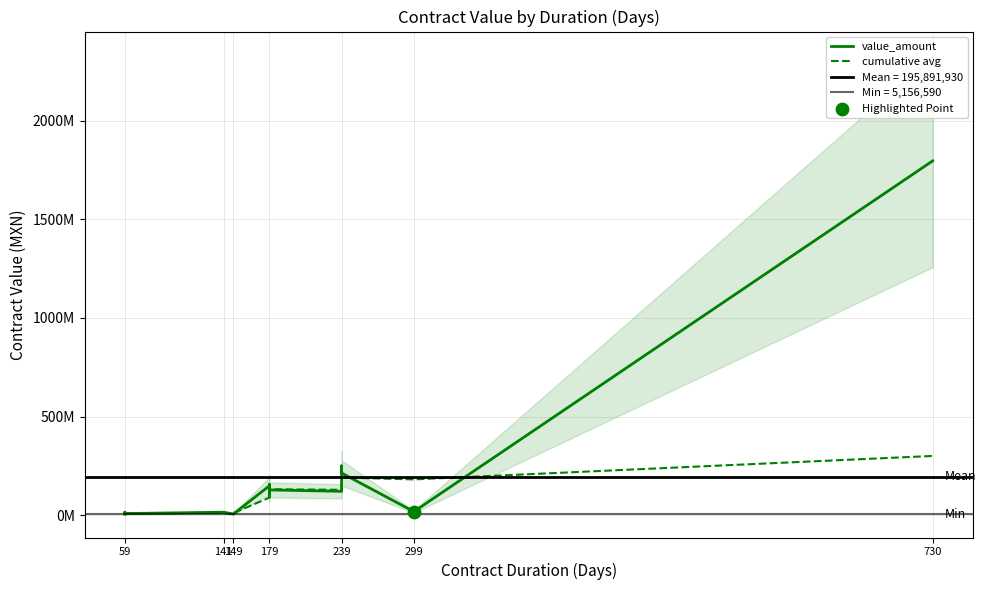

Which series has the largest Y range (max minus min)?

value_amount